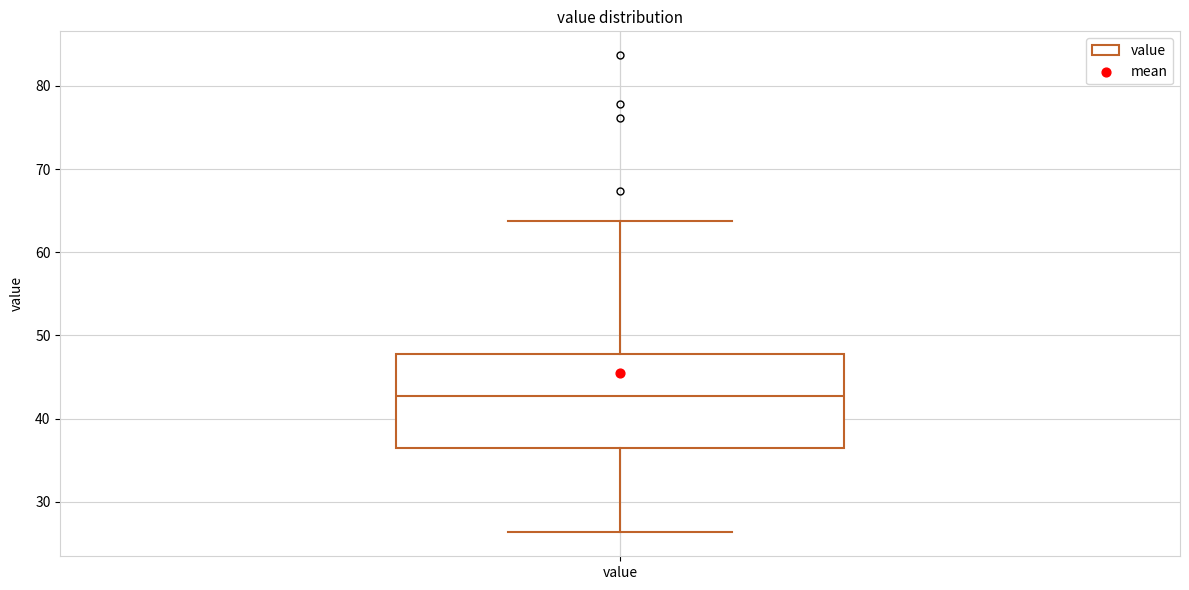

Transcribe this box plot: give where the median line is, the range the box spans, and where the two whiskers end, as read against the y-axis. The values are not printed on the chart, so give them approximately, as read against the axis.

median 43, box 36 to 48, whiskers 26 to 64